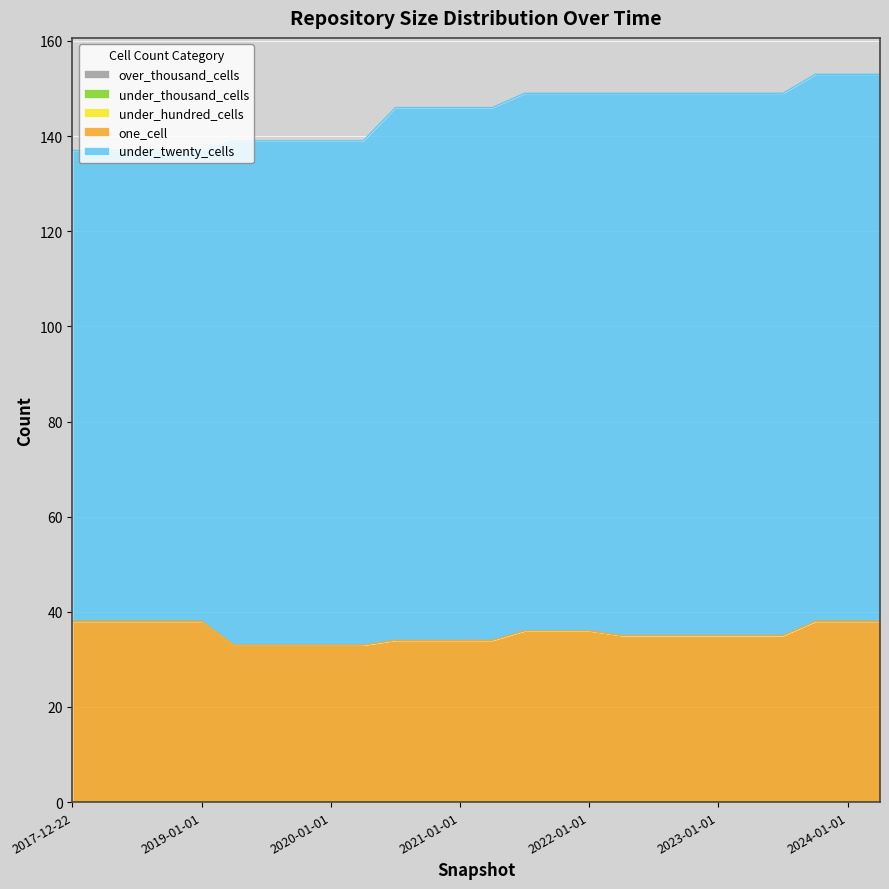

Reading left to right, extract all data points from this chart.

under_twenty_cells: 2017-12-22=99	2018-04-09=99	2018-07-11=99	2018-09-28=99	2019-01-01=99	2019-04-06=106	2019-07-01=106	2019-10-09=106	2020-01-01=106	2020-04-01=106	2020-07-01=112	2020-10-01=112	2021-01-01=112	2021-04-01=112	2021-07-01=113	2021-10-01=113	2022-01-01=113	2022-04-01=114	2022-07-01=114	2022-10-01=114	2023-01-01=114	2023-04-01=114	2023-07-01=114	2023-10-01=115	2024-01-01=115	2024-04-01=115
one_cell: 2017-12-22=38	2018-04-09=38	2018-07-11=38	2018-09-28=38	2019-01-01=38	2019-04-06=33	2019-07-01=33	2019-10-09=33	2020-01-01=33	2020-04-01=33	2020-07-01=34	2020-10-01=34	2021-01-01=34	2021-04-01=34	2021-07-01=36	2021-10-01=36	2022-01-01=36	2022-04-01=35	2022-07-01=35	2022-10-01=35	2023-01-01=35	2023-04-01=35	2023-07-01=35	2023-10-01=38	2024-01-01=38	2024-04-01=38
under_hundred_cells: 2017-12-22=0	2018-04-09=0	2018-07-11=0	2018-09-28=0	2019-01-01=0	2019-04-06=0	2019-07-01=0	2019-10-09=0	2020-01-01=0	2020-04-01=0	2020-07-01=0	2020-10-01=0	2021-01-01=0	2021-04-01=0	2021-07-01=0	2021-10-01=0	2022-01-01=0	2022-04-01=0	2022-07-01=0	2022-10-01=0	2023-01-01=0	2023-04-01=0	2023-07-01=0	2023-10-01=0	2024-01-01=0	2024-04-01=0
under_thousand_cells: 2017-12-22=0	2018-04-09=0	2018-07-11=0	2018-09-28=0	2019-01-01=0	2019-04-06=0	2019-07-01=0	2019-10-09=0	2020-01-01=0	2020-04-01=0	2020-07-01=0	2020-10-01=0	2021-01-01=0	2021-04-01=0	2021-07-01=0	2021-10-01=0	2022-01-01=0	2022-04-01=0	2022-07-01=0	2022-10-01=0	2023-01-01=0	2023-04-01=0	2023-07-01=0	2023-10-01=0	2024-01-01=0	2024-04-01=0
over_thousand_cells: 2017-12-22=0	2018-04-09=0	2018-07-11=0	2018-09-28=0	2019-01-01=0	2019-04-06=0	2019-07-01=0	2019-10-09=0	2020-01-01=0	2020-04-01=0	2020-07-01=0	2020-10-01=0	2021-01-01=0	2021-04-01=0	2021-07-01=0	2021-10-01=0	2022-01-01=0	2022-04-01=0	2022-07-01=0	2022-10-01=0	2023-01-01=0	2023-04-01=0	2023-07-01=0	2023-10-01=0	2024-01-01=0	2024-04-01=0